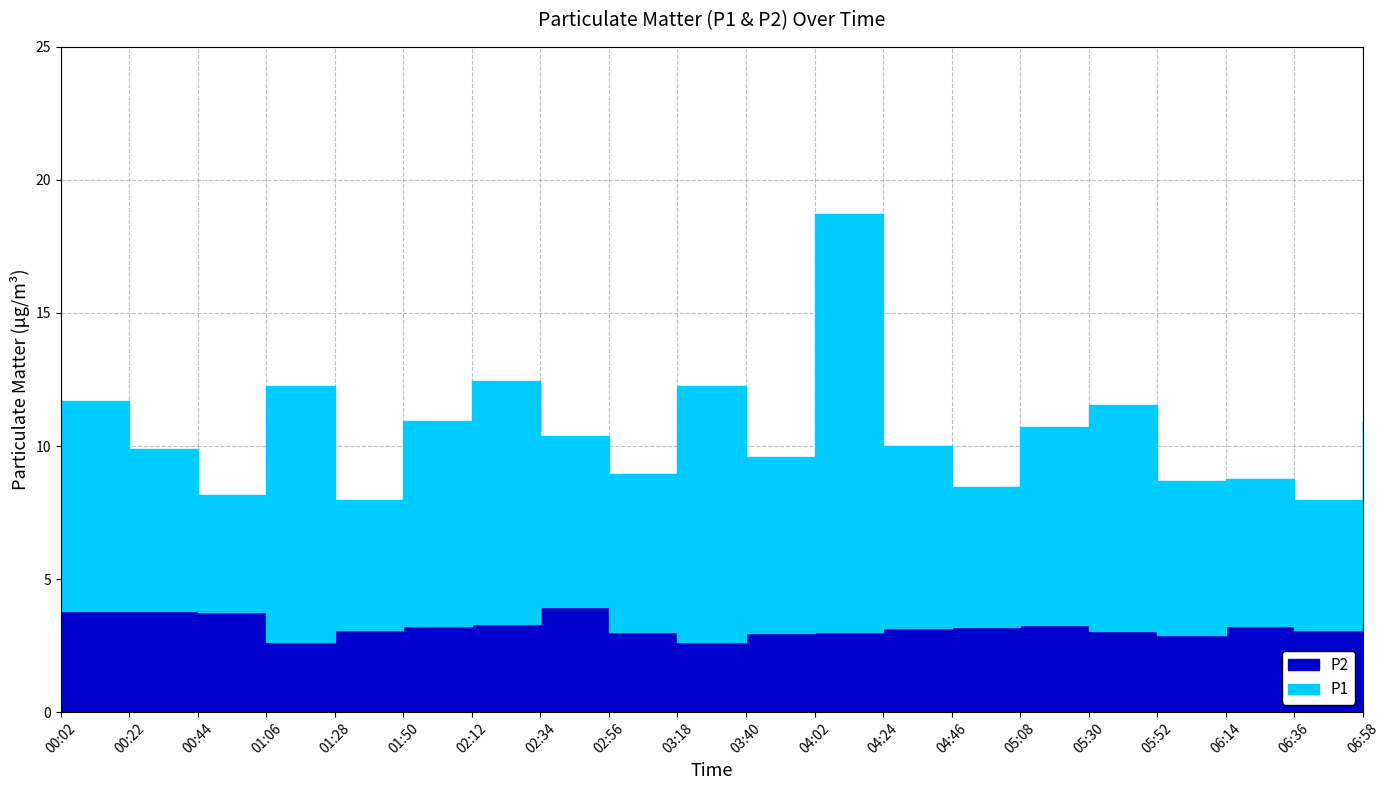

Which series has the largest range (max minus min)?

P1